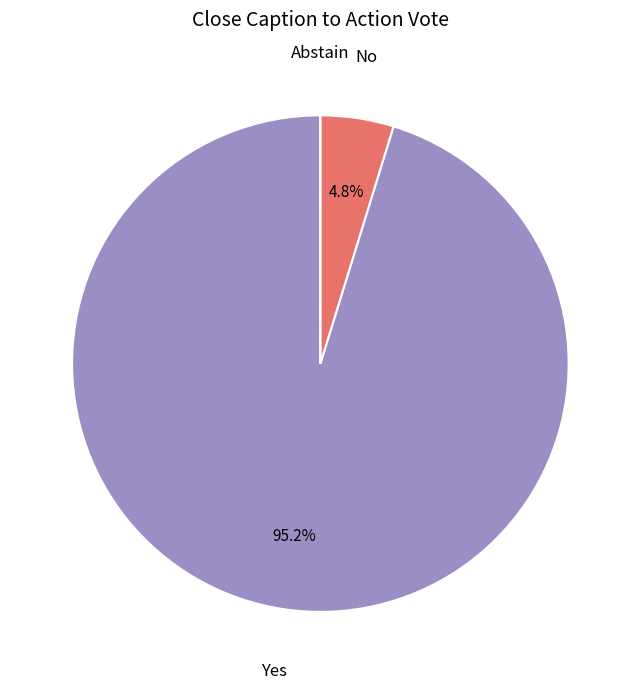

Does any single category account for the majority?

Yes